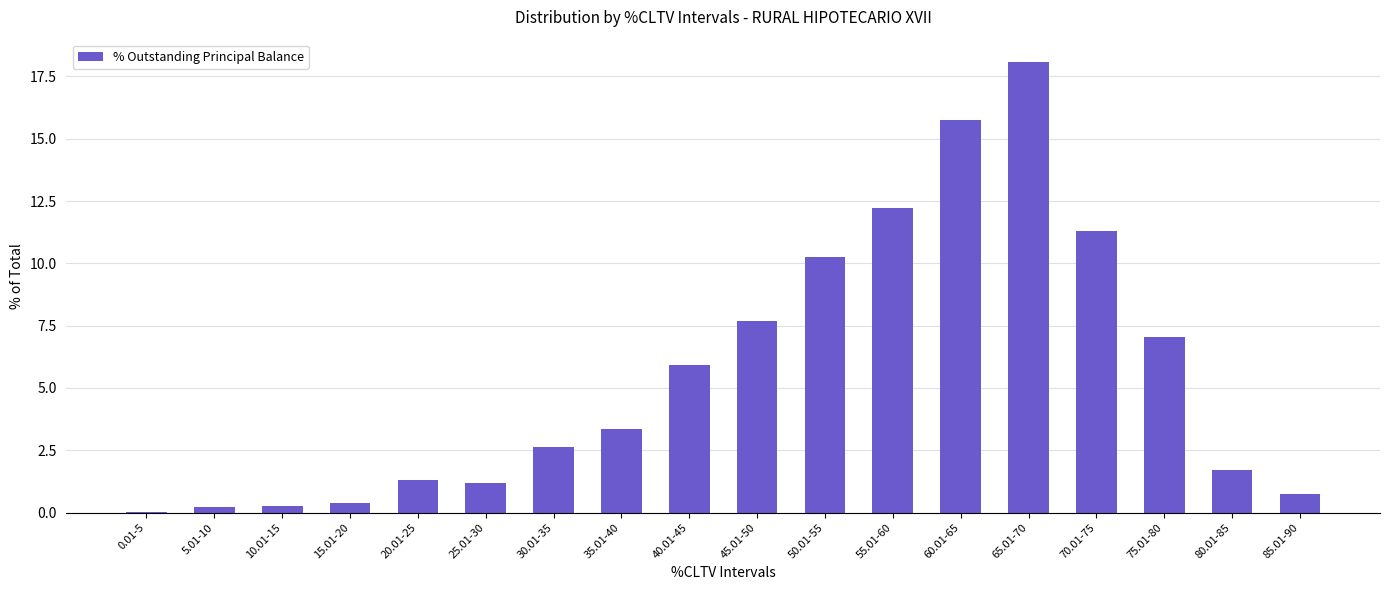

Between 65.01-70 and 20.01-25, which is larger?

65.01-70